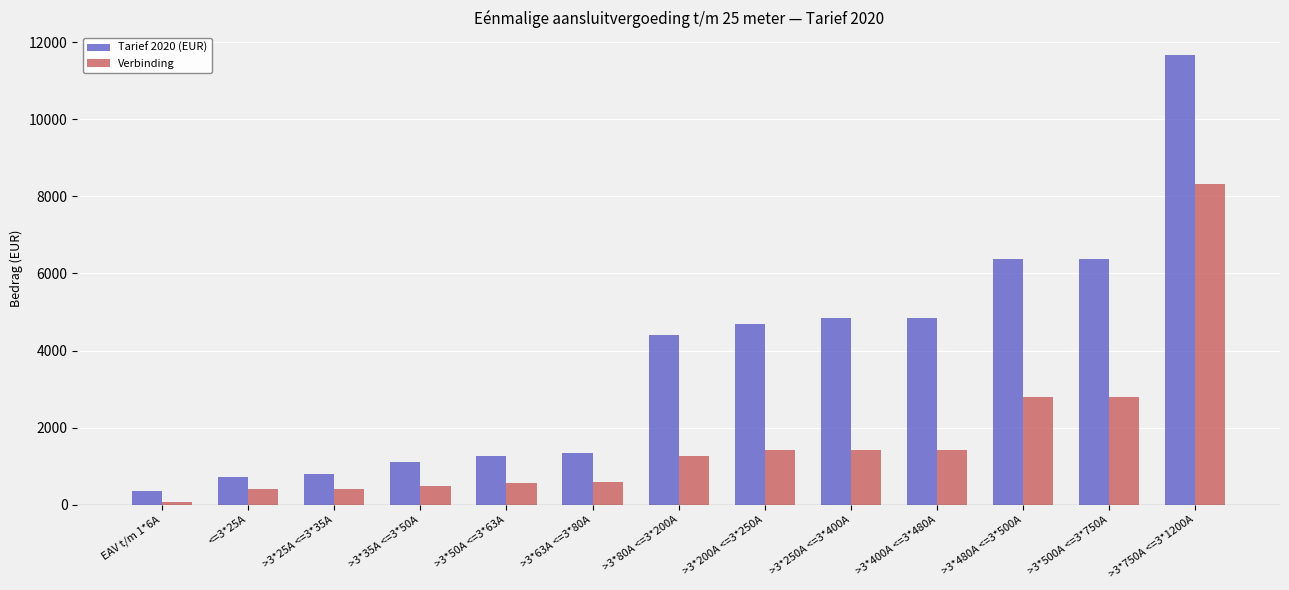

What is the difference between the highest and lowest values at >3*80A <=3*200A?

3132.8